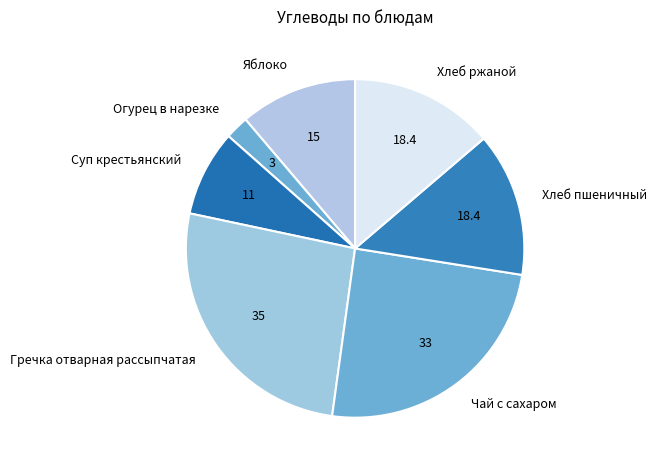

Is the sum of Хлеб ржаной and Гречка отварная рассыпчатая greater than half?

No